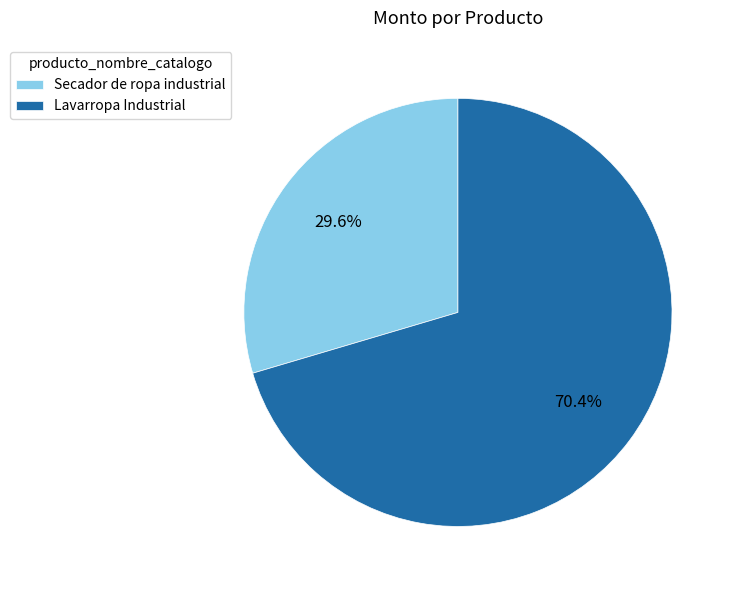

Is it true that Lavarropa Industrial is 83% of the pie?

False